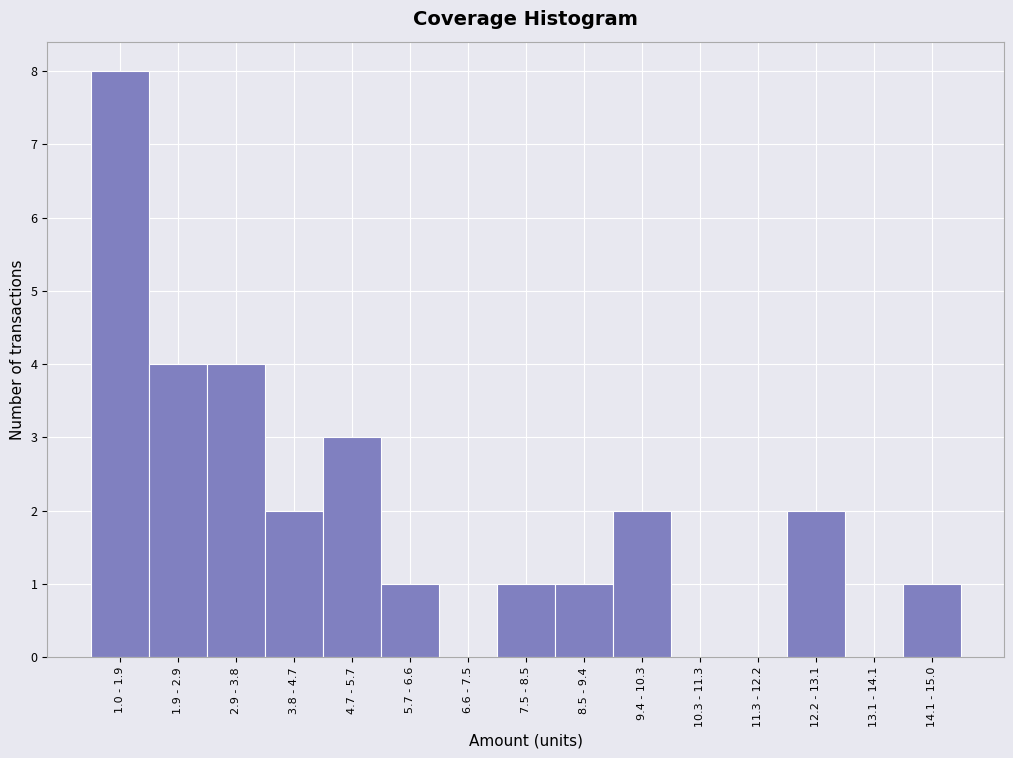

Reading left to right, what are all the values shown in this chart?

1.0 - 1.9=8	1.9 - 2.9=4	2.9 - 3.8=4	3.8 - 4.7=2	4.7 - 5.7=3	5.7 - 6.6=1	6.6 - 7.5=0	7.5 - 8.5=1	8.5 - 9.4=1	9.4 - 10.3=2	10.3 - 11.3=0	11.3 - 12.2=0	12.2 - 13.1=2	13.1 - 14.1=0	14.1 - 15.0=1